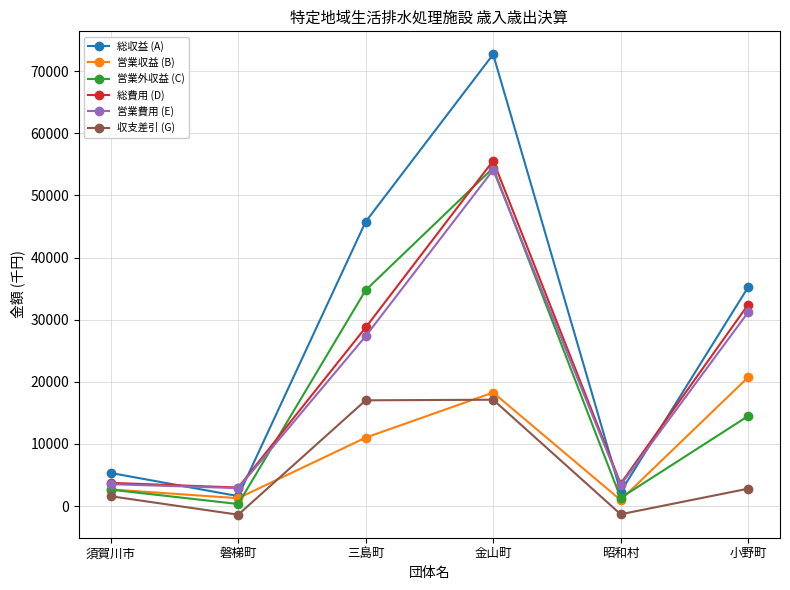

What are all the series names shown in the legend?

総収益 (A), 営業収益 (B), 営業外収益 (C), 総費用 (D), 営業費用 (E), 収支差引 (G)